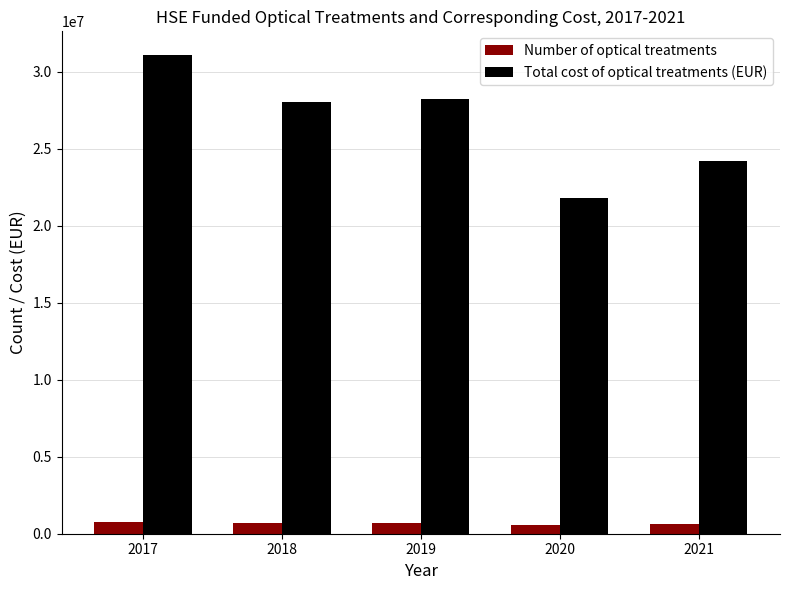

Count the number of categories in the chart.

5